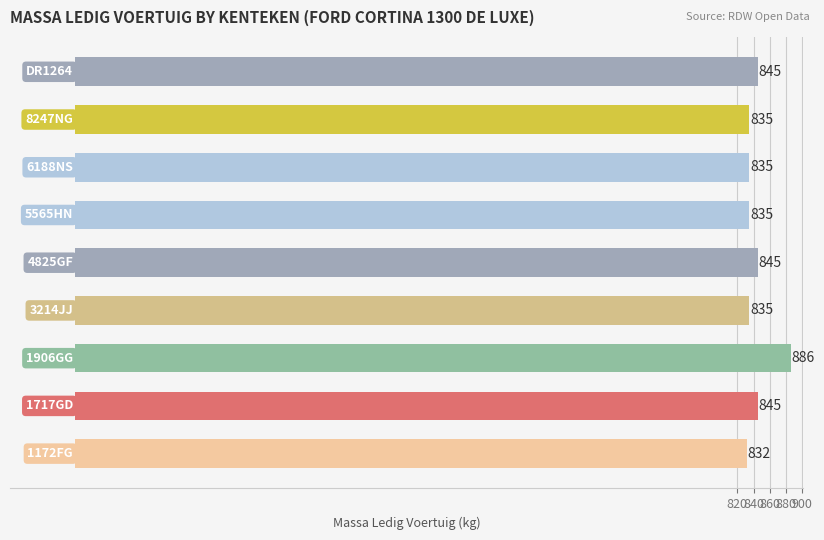

What is the maximum value shown in the chart?

886